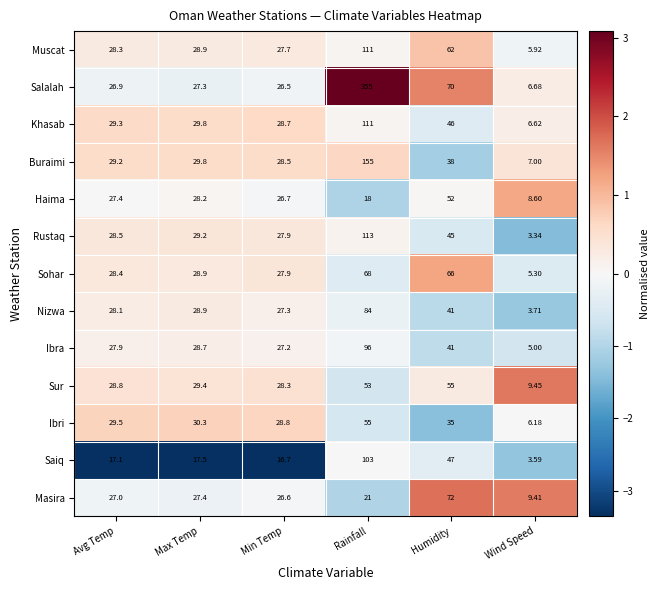

Where is Muscat nearest to the value 58?

Humidity